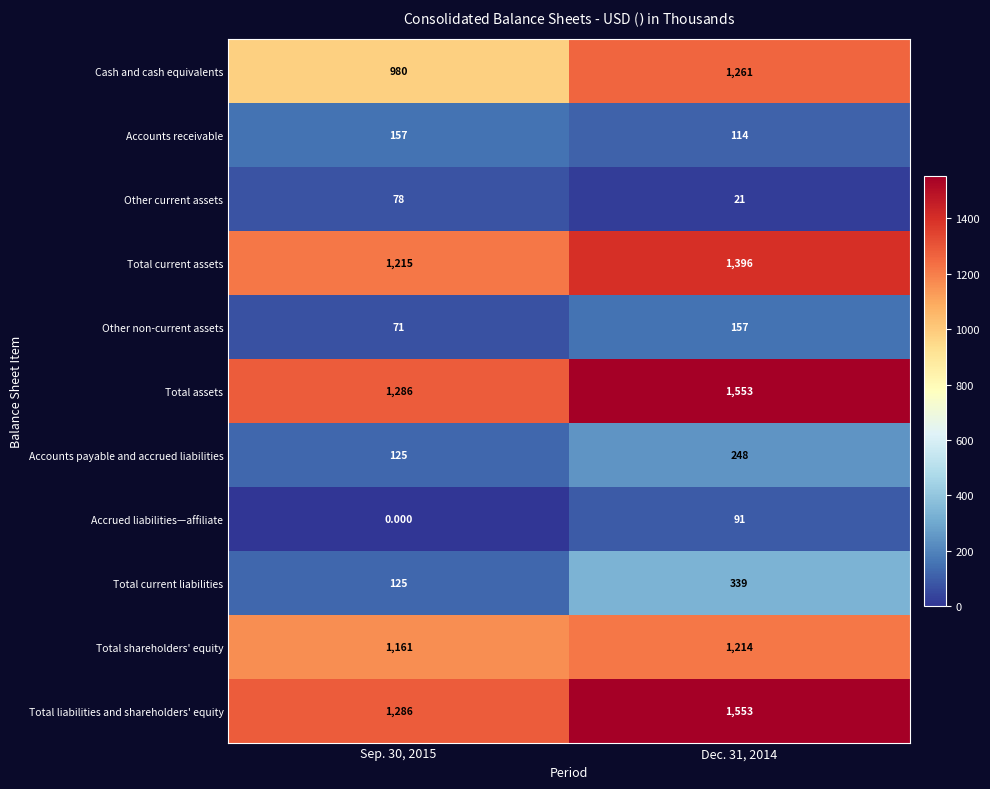

Which label corresponds to the smallest value in the chart?

Sep. 30, 2015